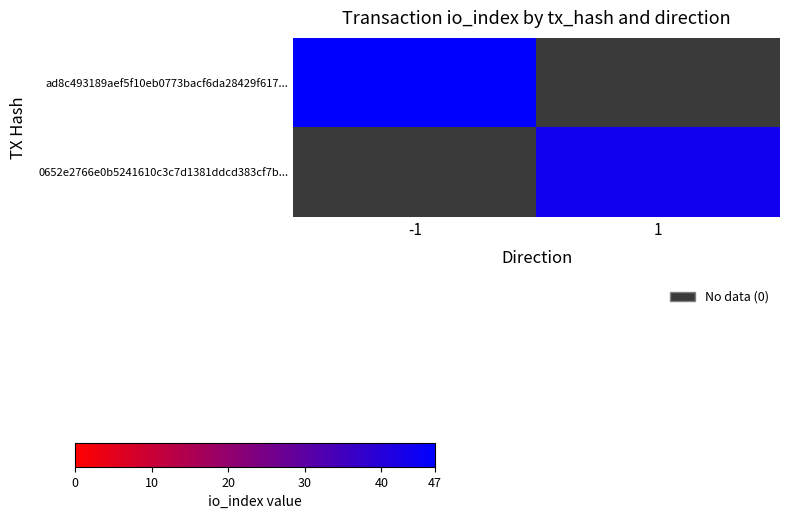

The value of ad8c493189aef5f10eb0773bacf6da28429f617... at -1 is 47.0. True or false?

True